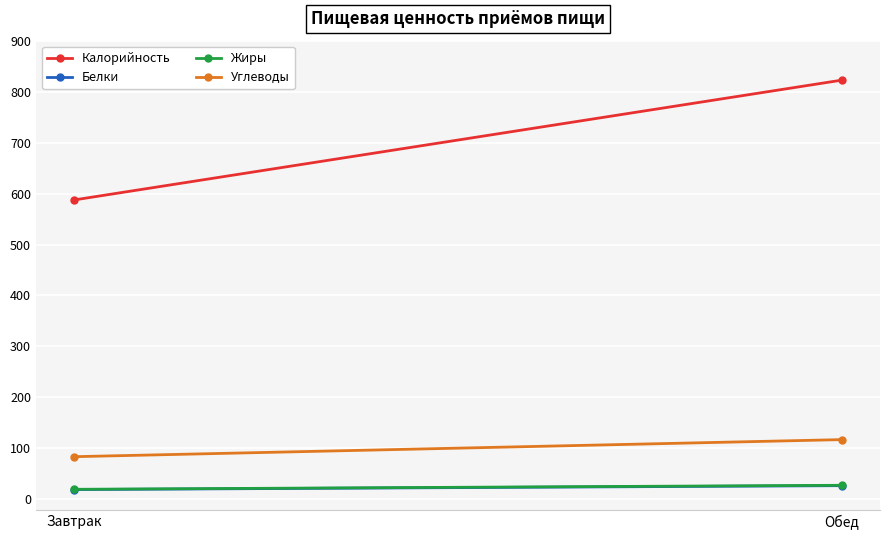

Which has a higher value, Обед or Завтрак?

Обед